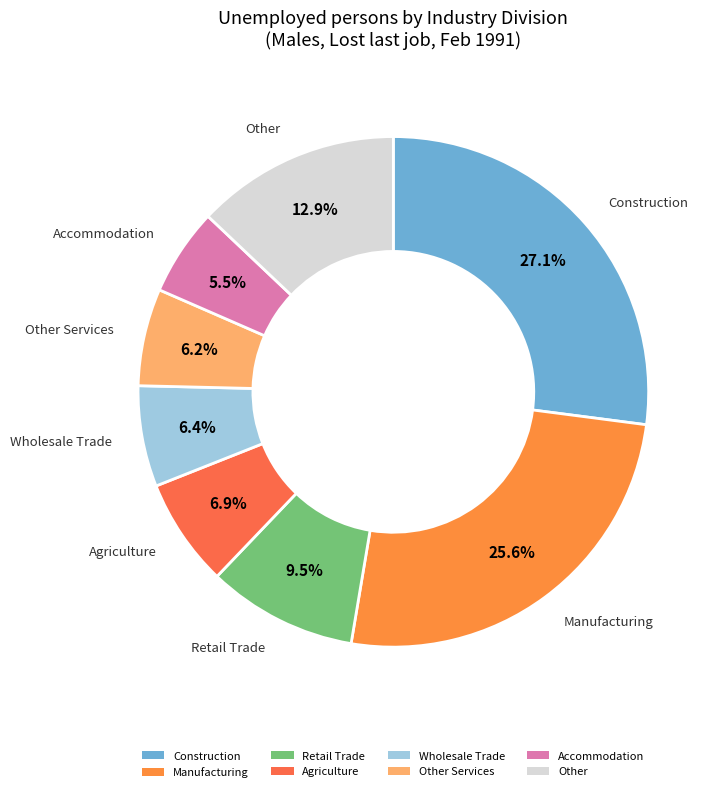

Does Manufacturing represent more than half of the total?

No